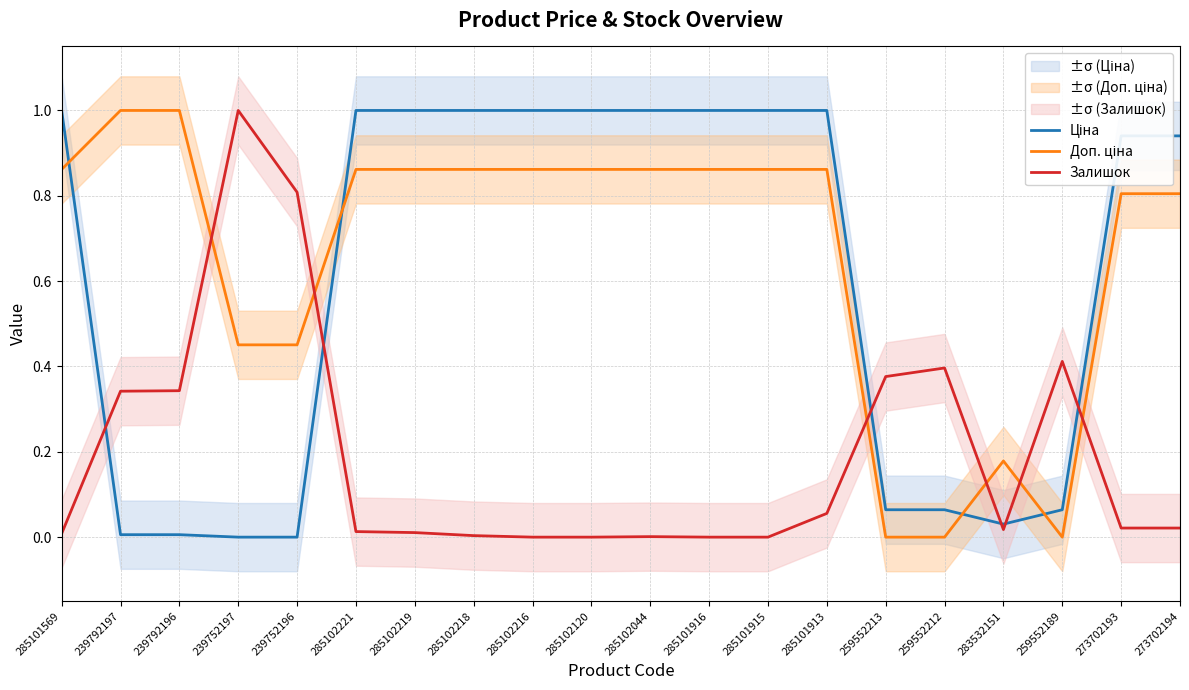

After their last crossing, which series has the higher values: Залишок or Ціна?

Ціна